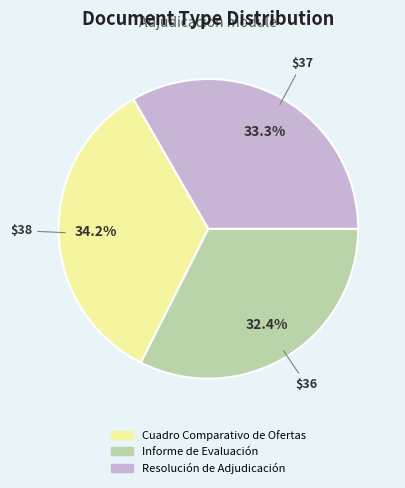

Rank the categories by value from highest to lowest.

Cuadro Comparativo de Ofertas, Resolución de Adjudicación, Informe de Evaluación